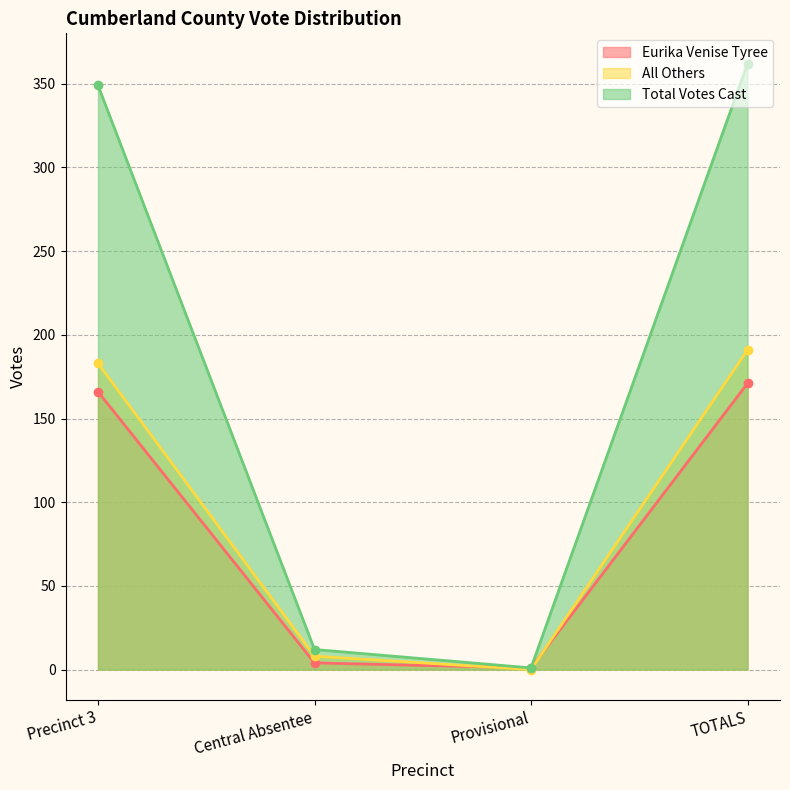

Is it true that All Others equals 191 at TOTALS?

True